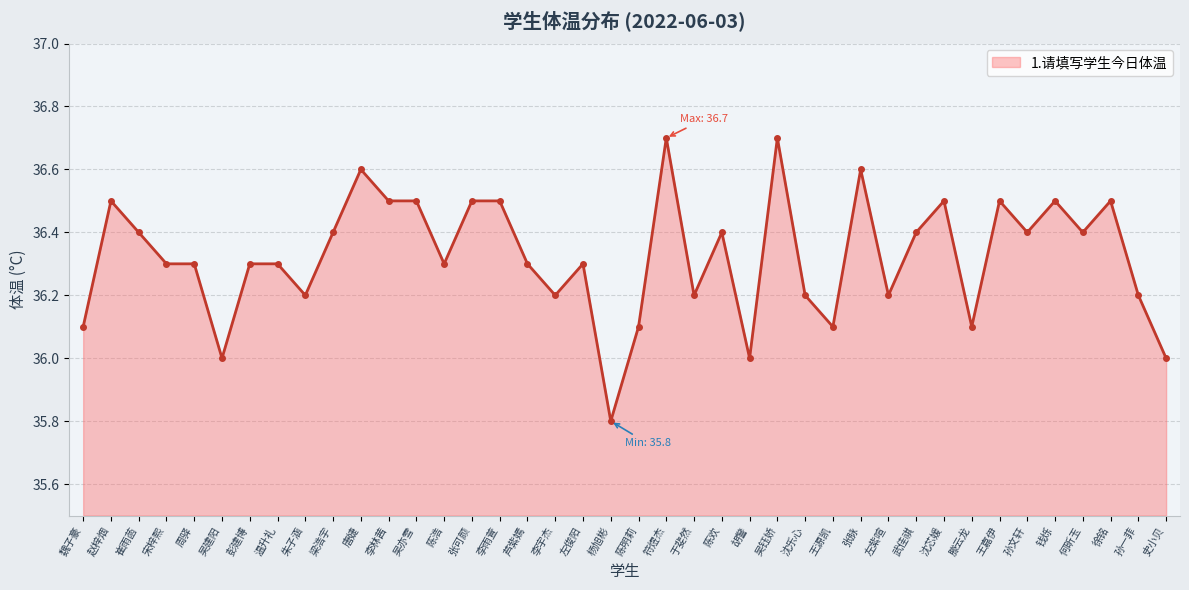

How many distinct data groups are displayed?

1